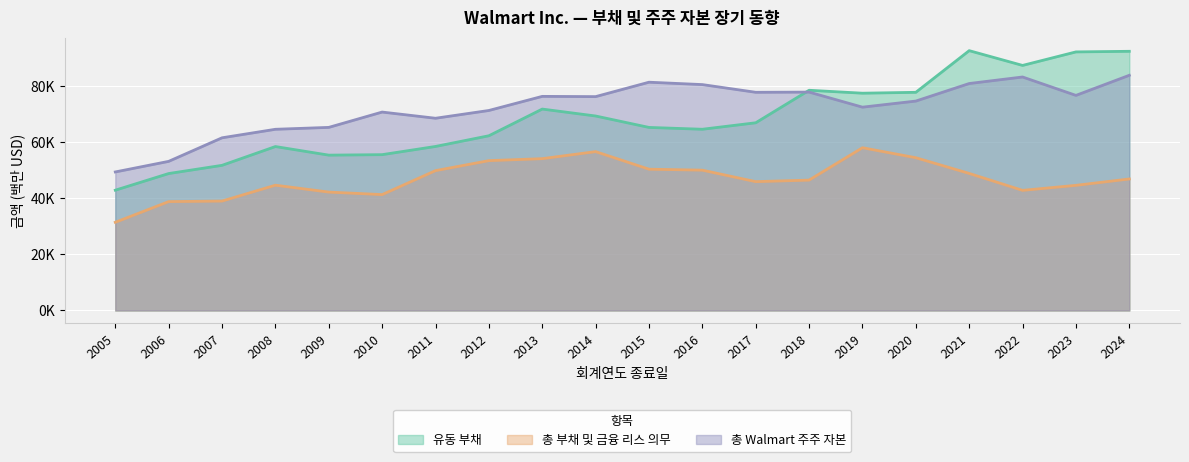

Between 2010 and 2008, which is larger?

2008